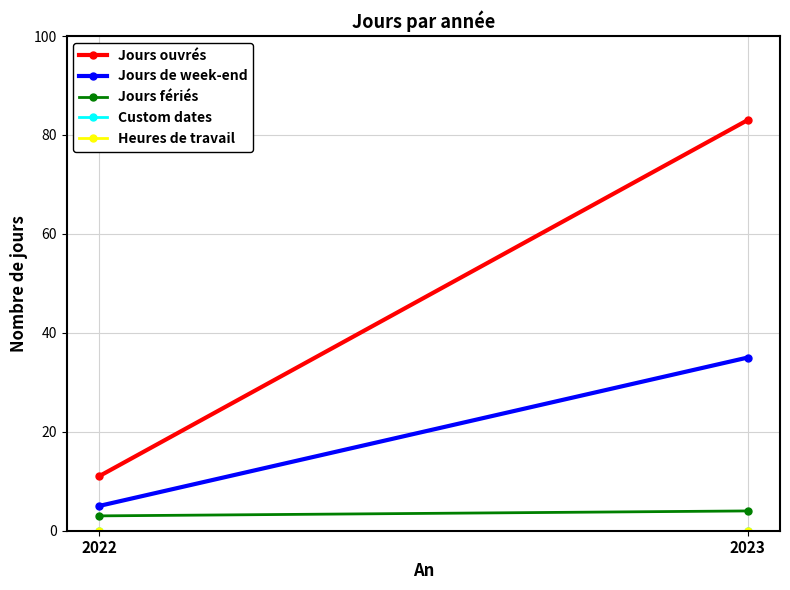

True or false: Jours de week-end has a value of 5 at 2022.

True